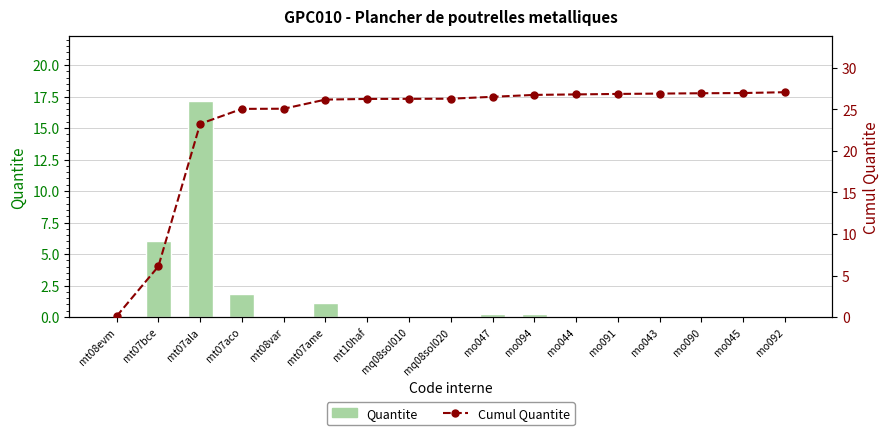

At which label does Cumul Quantite first exceed 26?

mt07ame